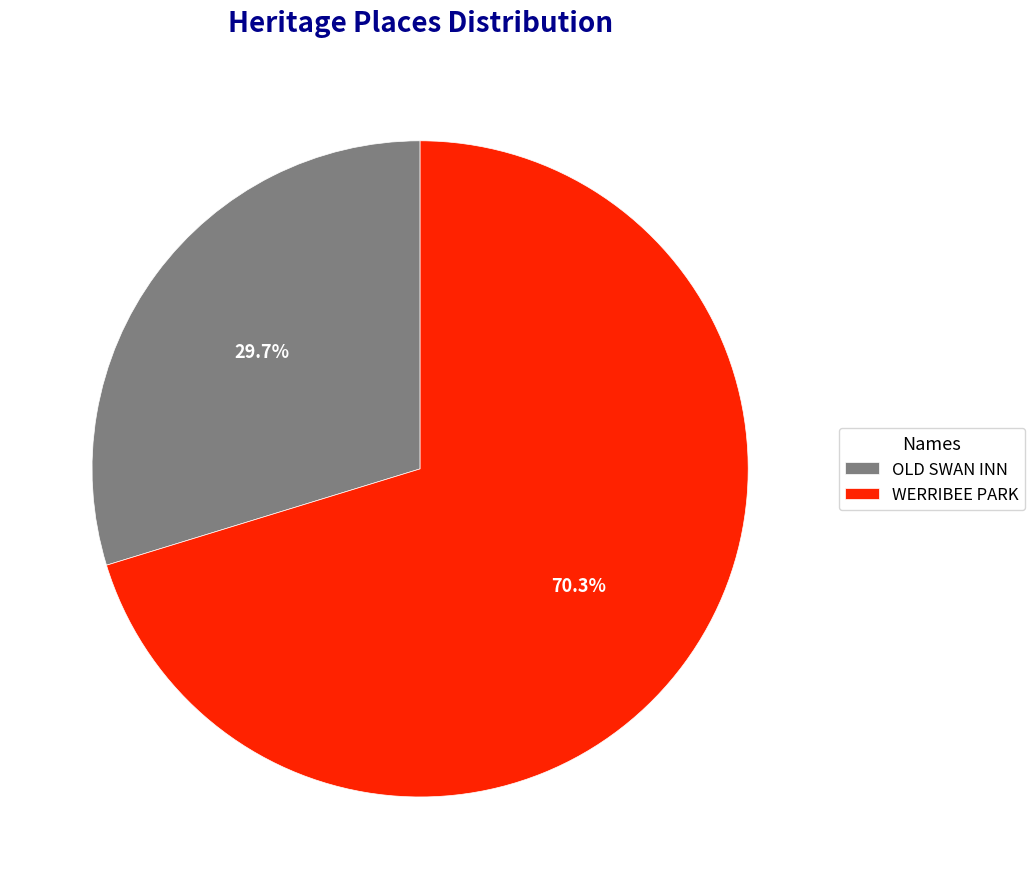

Which has a higher value, OLD SWAN INN or WERRIBEE PARK?

WERRIBEE PARK